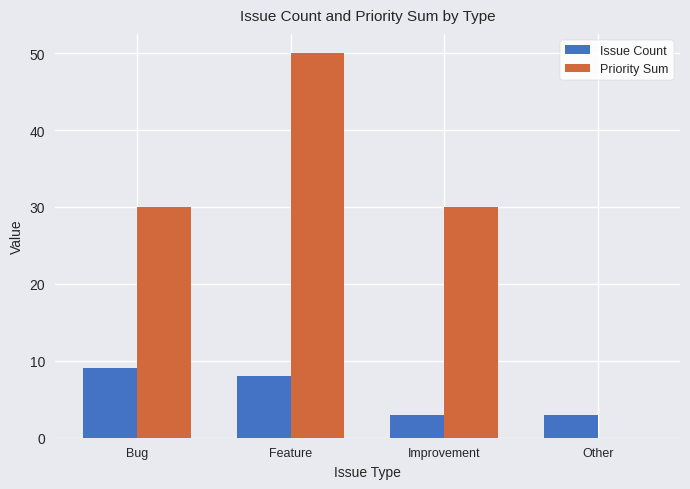

Between Improvement and Other, which series saw the biggest shift?

Priority Sum